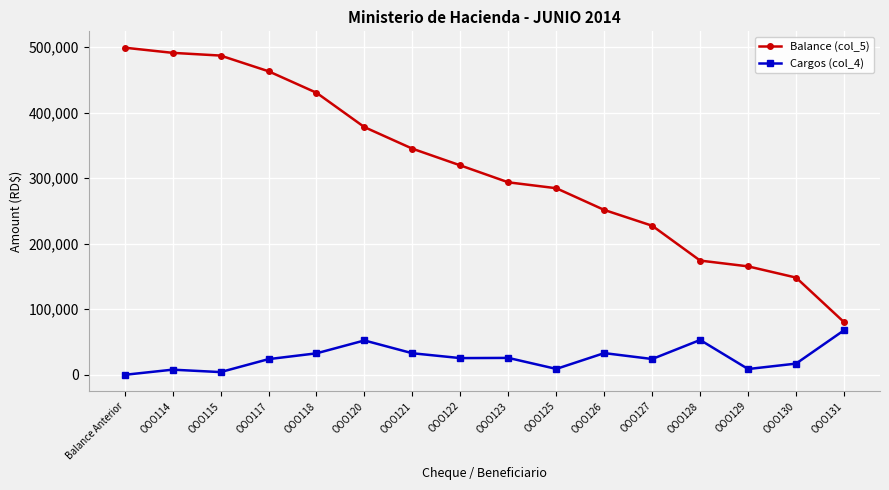

What is the difference between the Balance (col_5) values at OOO122 and OOO130?

171118.2